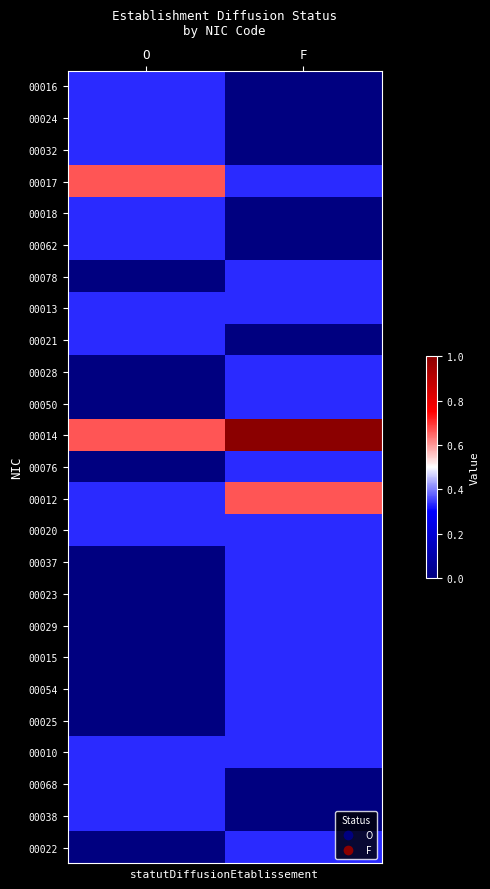

Between O and F, which is larger?

O